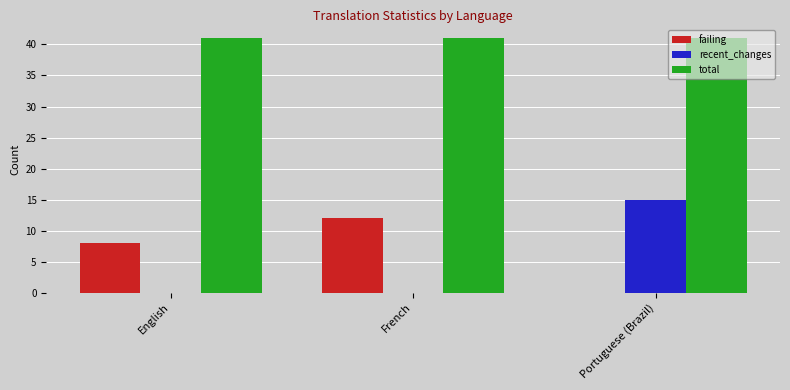

Which category has the highest value in the failing series?

French